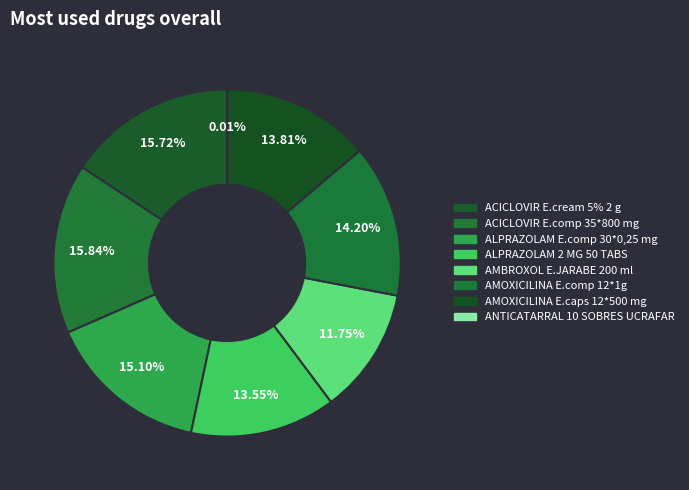

Is it true that ACICLOVIR E.comp 35*800 mg is 16% of the pie?

True